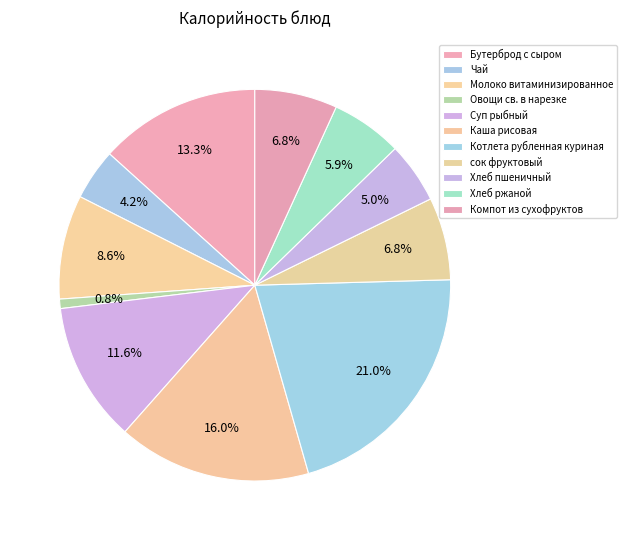

What percentage is the Компот из сухофруктов slice, to the nearest percent?

7%